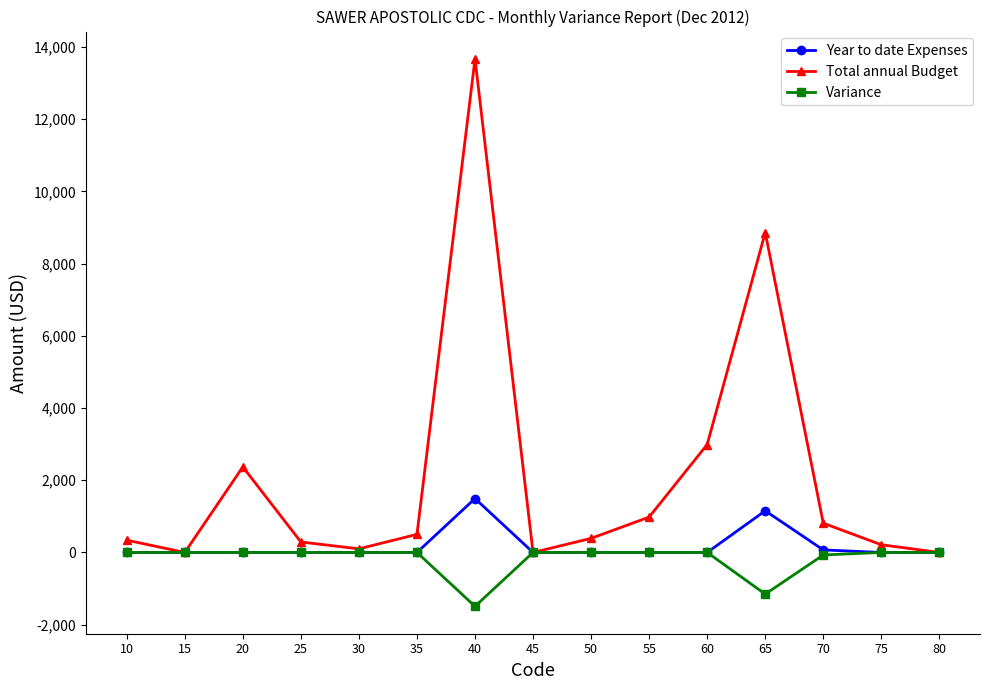

What is the minimum value shown in the chart?

-1493